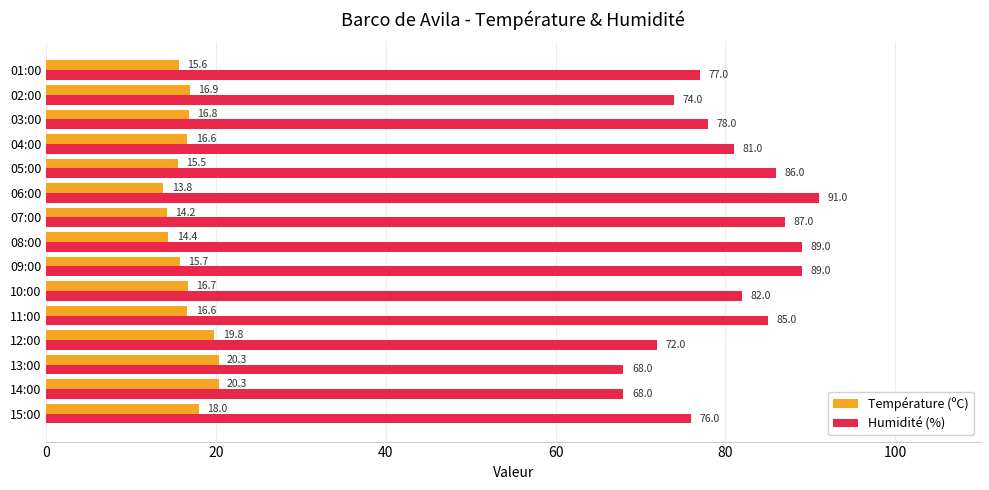

The value of Température (ºC) at 04:00 is 11.0. True or false?

False